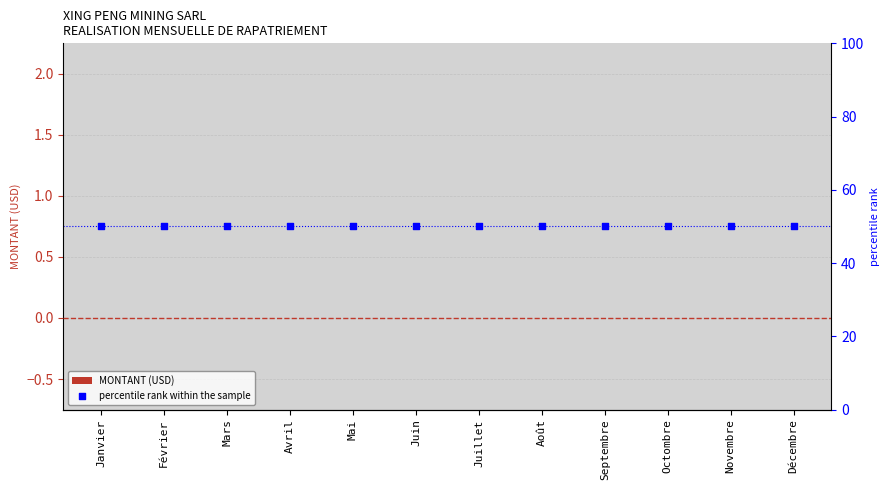

What are all the series names shown in the legend?

MONTANT (USD), percentile rank within the sample